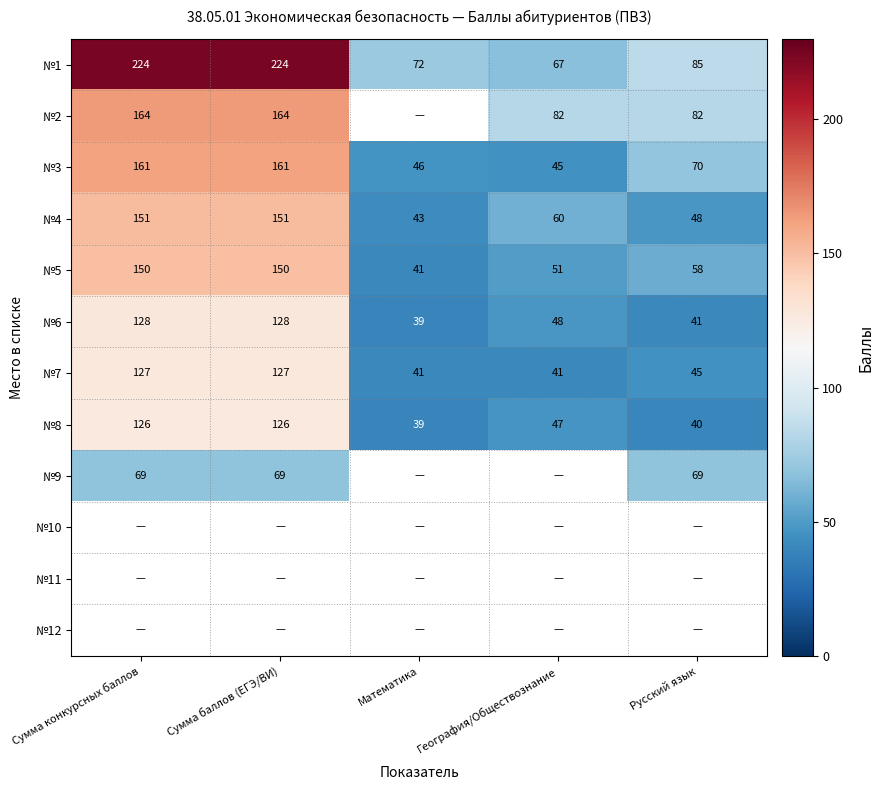

True or false: №9 has a value of 102.9 at Сумма конкурсных баллов.

False